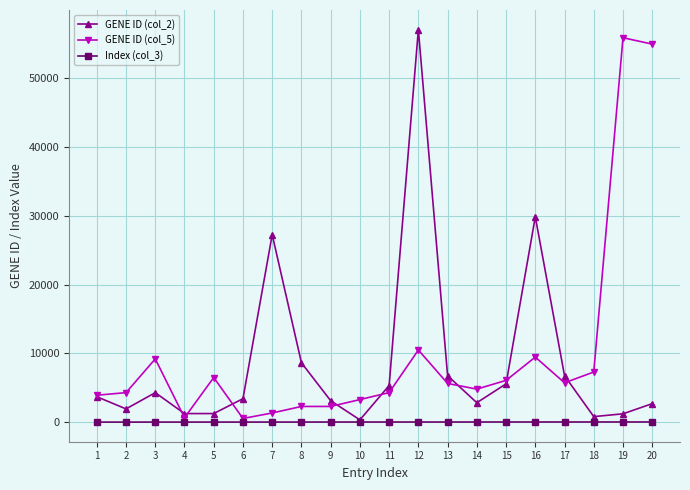

The value of Index (col_3) at 4 is 44. True or false?

True